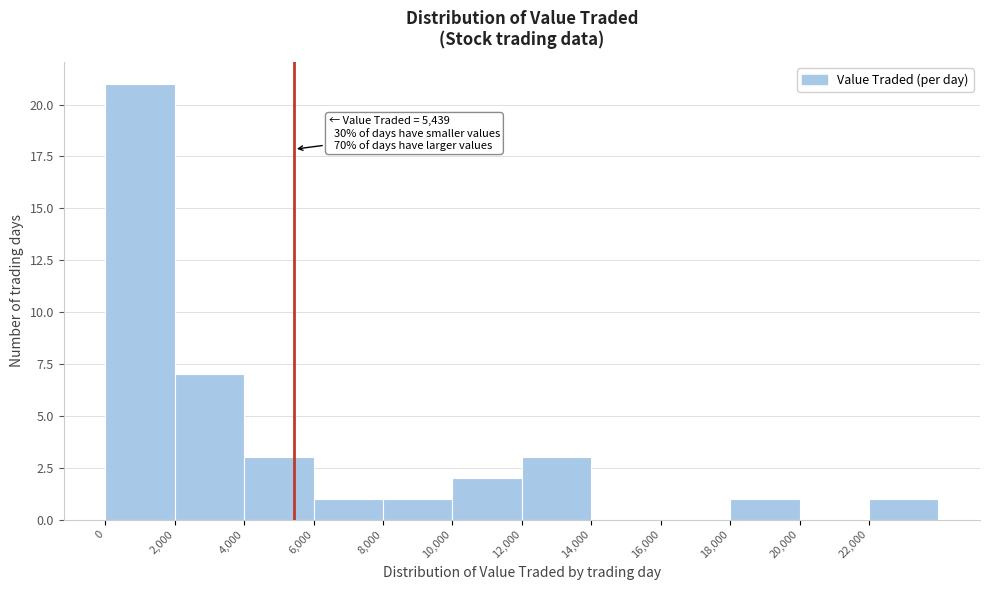

Which range on the x-axis has the tallest bar?

0 to 2000